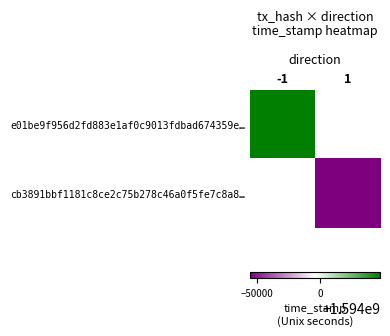

Where is e01be9f956d2fd883e1af0c9013fdbad674359e… nearest to the value 1594047198?

-1